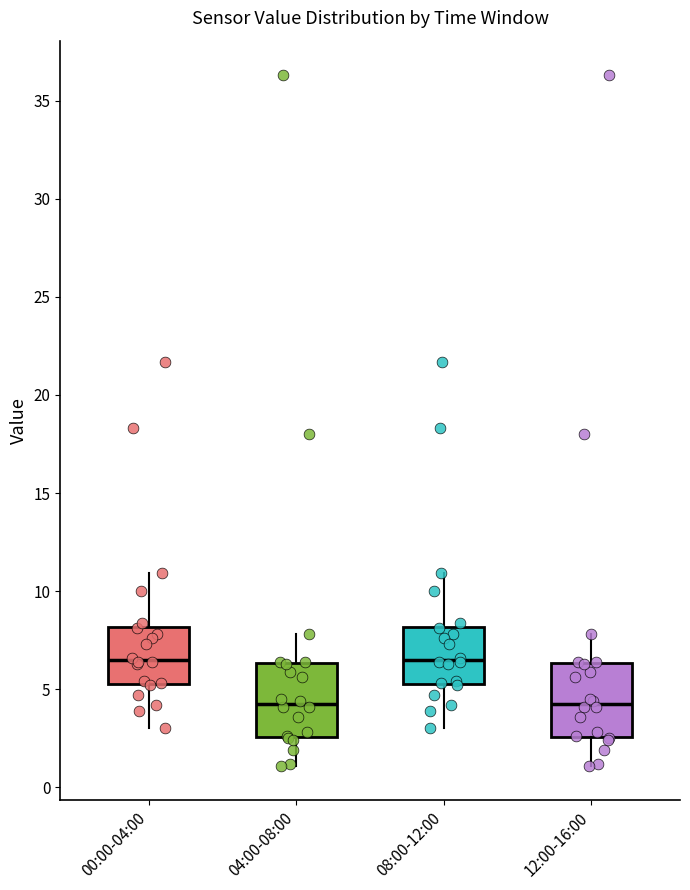

Where does the upper whisker of the box for 00:00-04:00 end on the y-axis? The values are not printed on the chart, so give them approximately, as read against the axis.

11.0